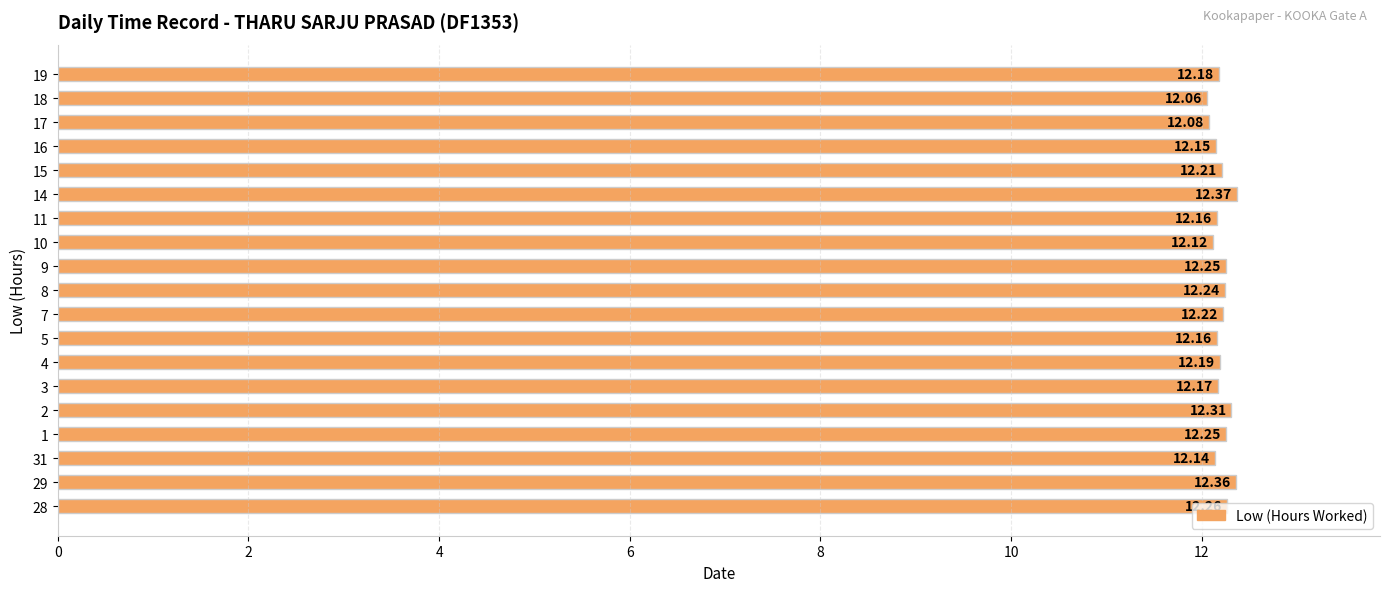

Approximately how many times larger is the value at 5 compared to 16?

1.0